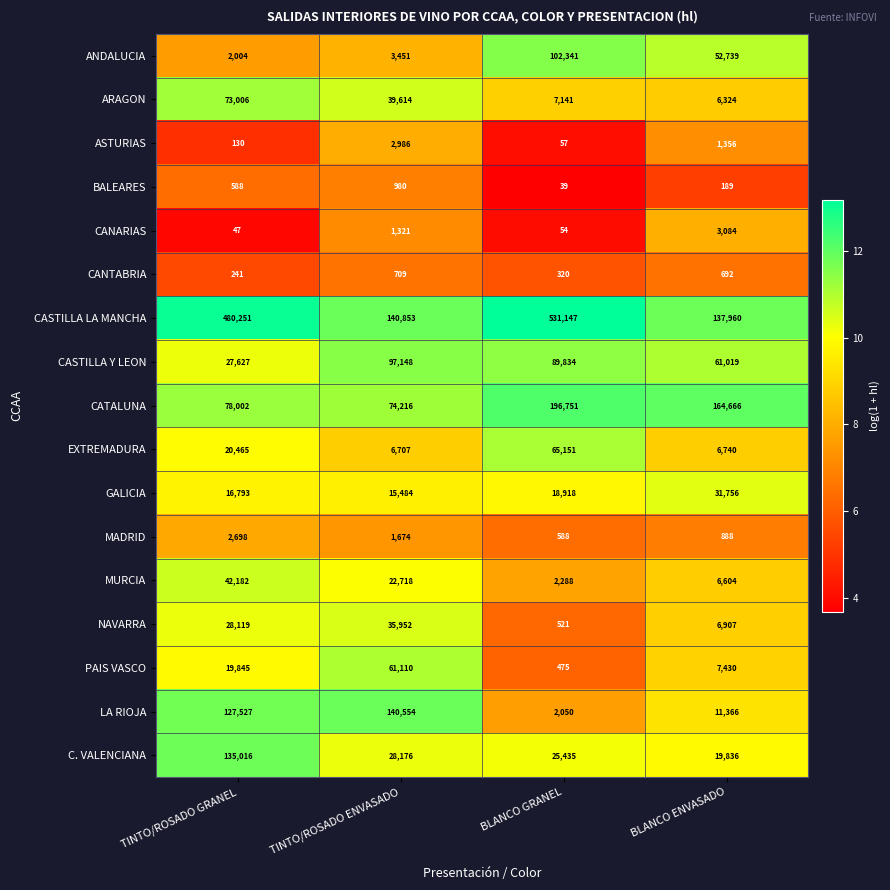

How many values in the CASTILLA LA MANCHA series are below 480251?

2